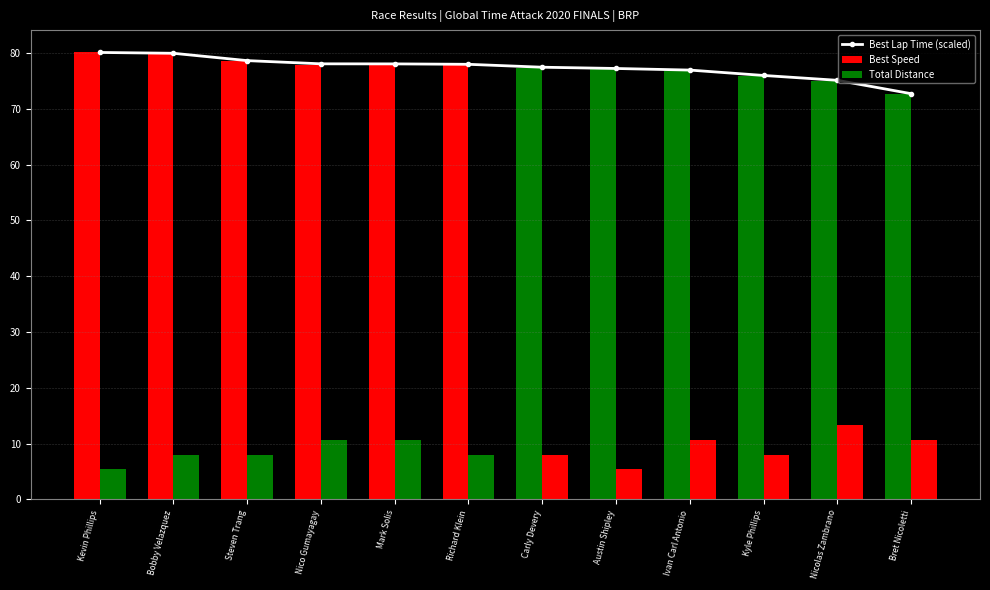

How many values in the Total Distance series are below 8?

2